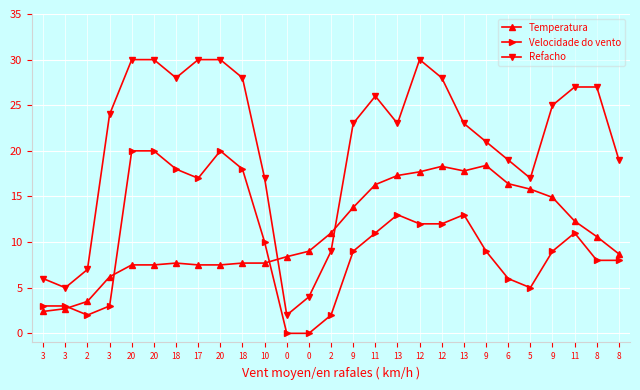

Is it true that Temperatura equals 30.3 at 9?

False